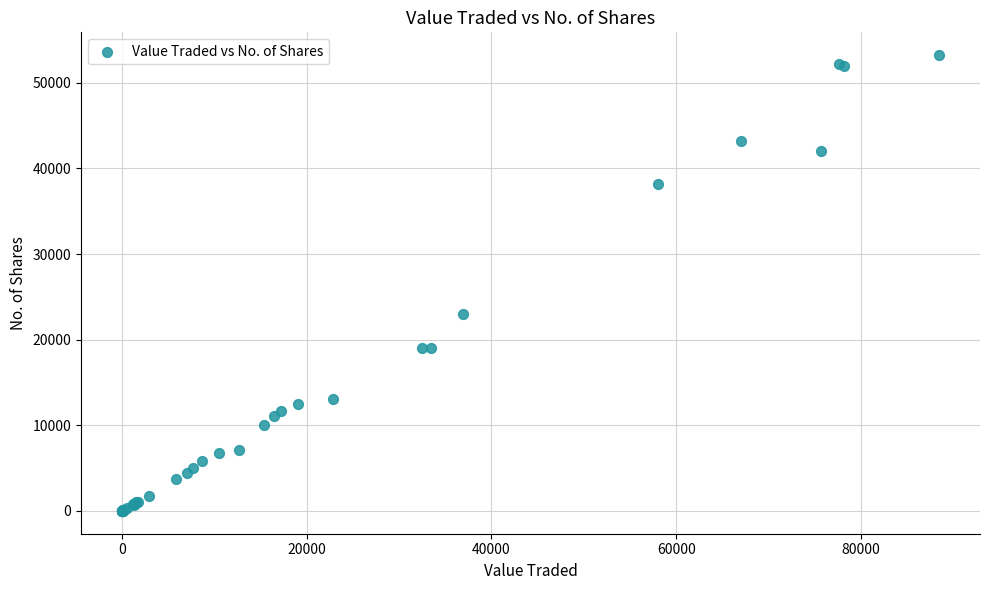

What Y value in the scatter plot is closest to 26622?

23050